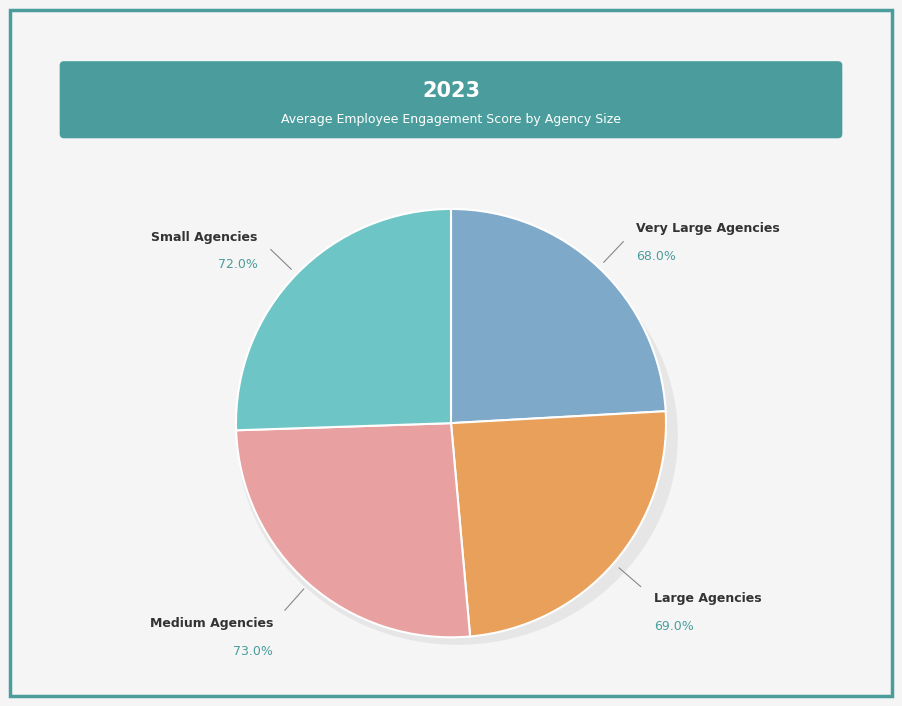

What is the smallest slice in the pie chart?

Very Large Agencies